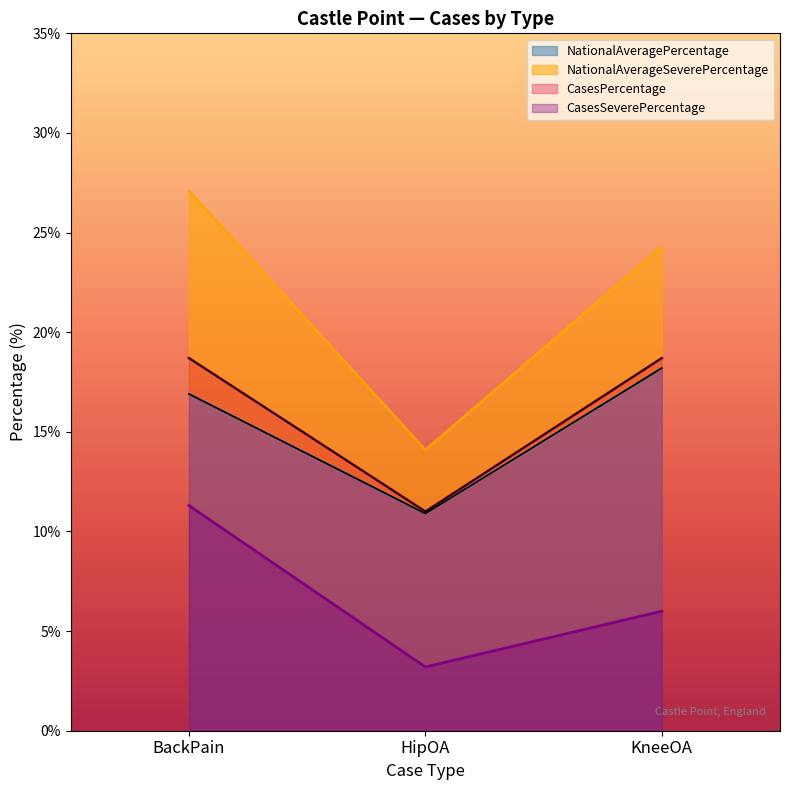

The value of CasesPercentage at KneeOA is 18.7. True or false?

True